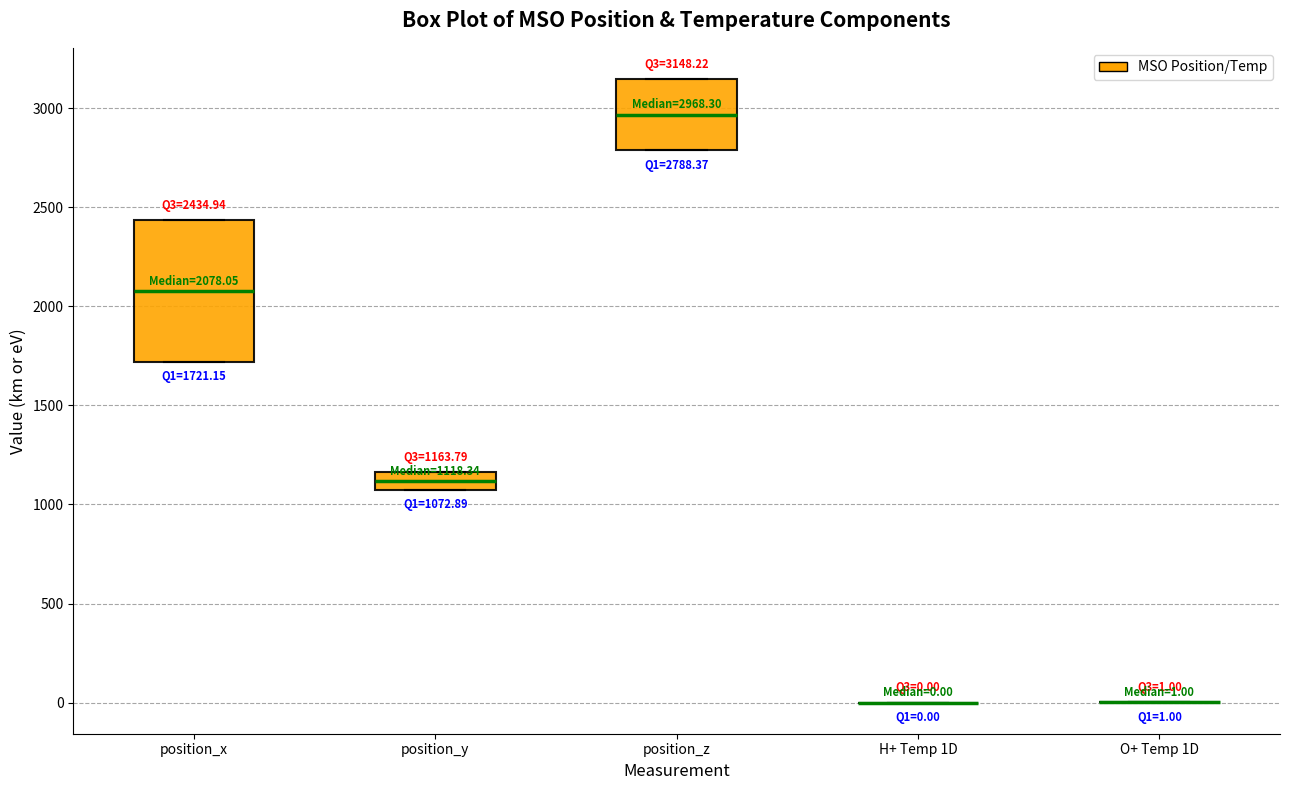

Which box is the tallest, from its lower edge to its upper edge?

position_x